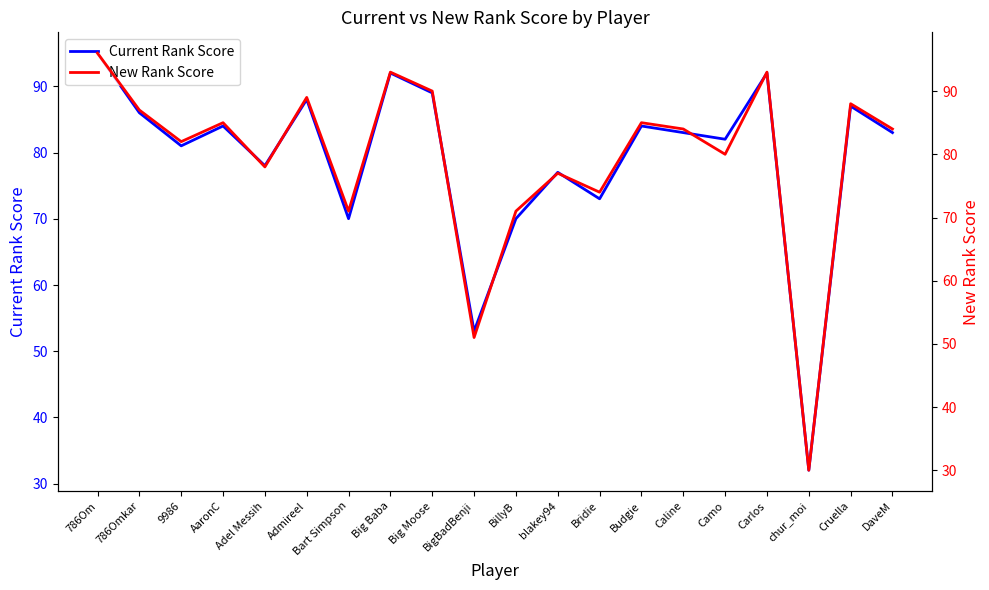

True or false: Current Rank Score has a value of 83.0 at Caline.

True